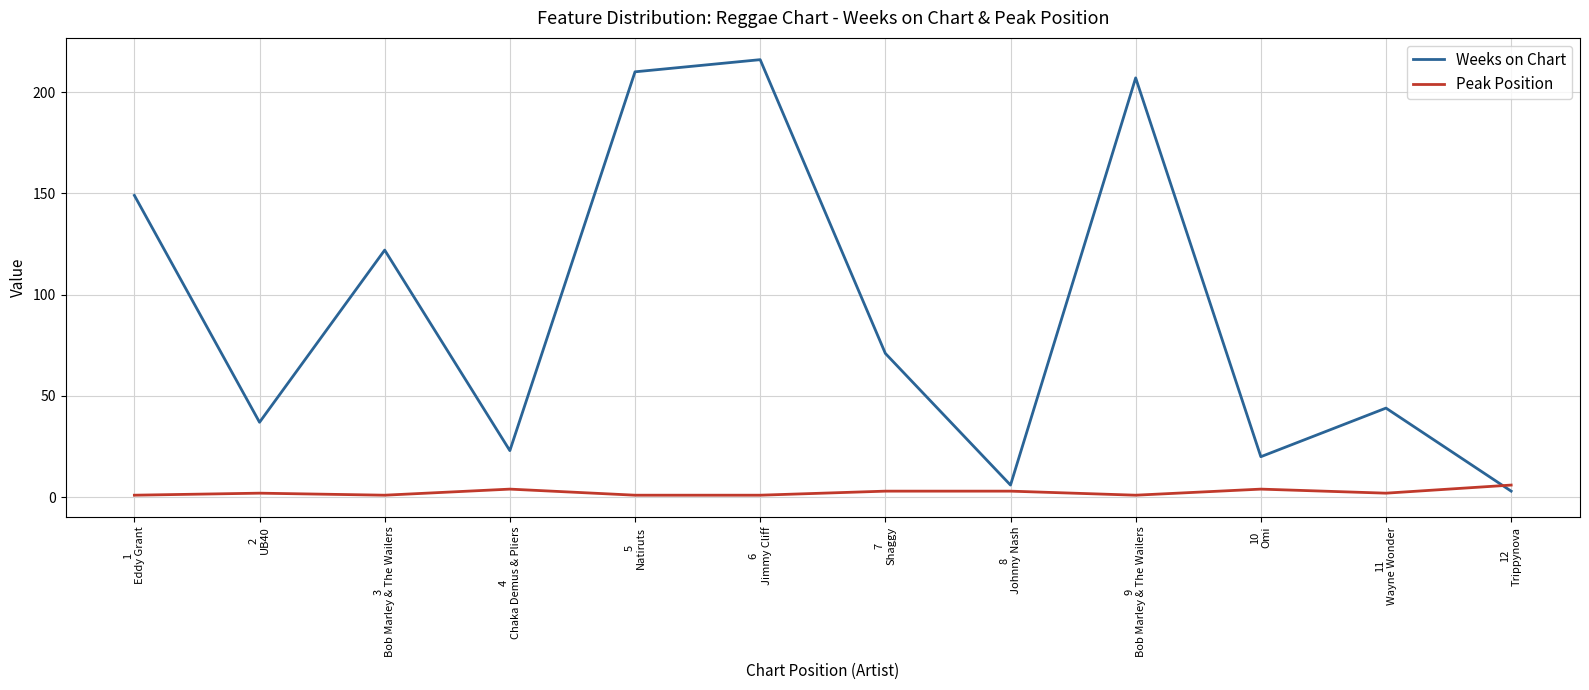

List the series in order of their peak value, highest first.

Weeks on Chart, Peak Position